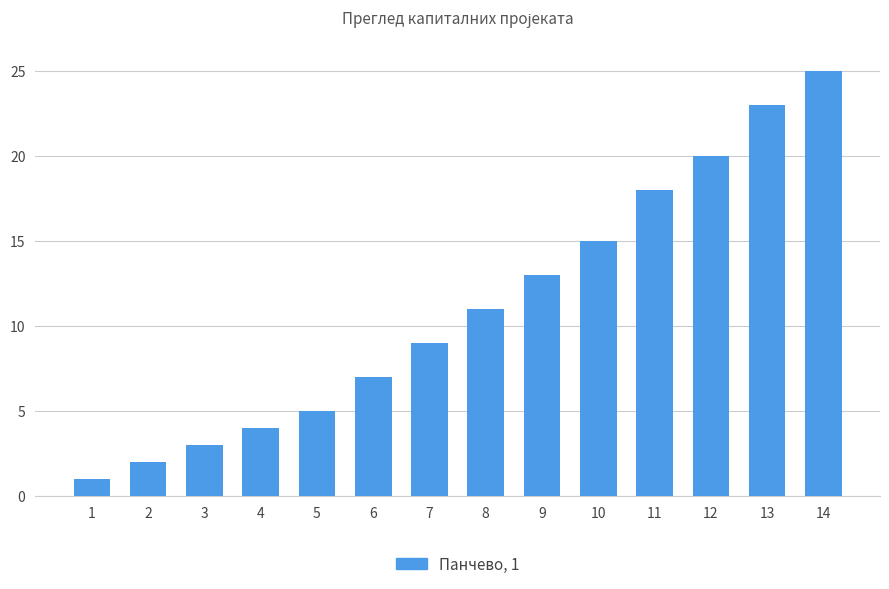

How many data points does each series have?

14